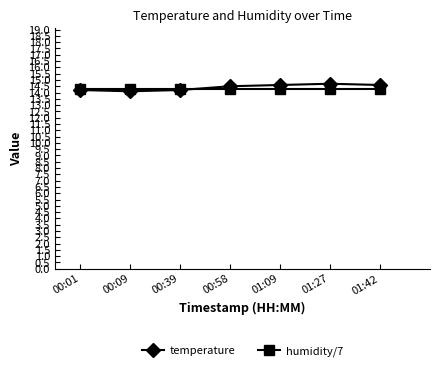

Is it true that humidity/7 equals 24.8 at 00:09?

False